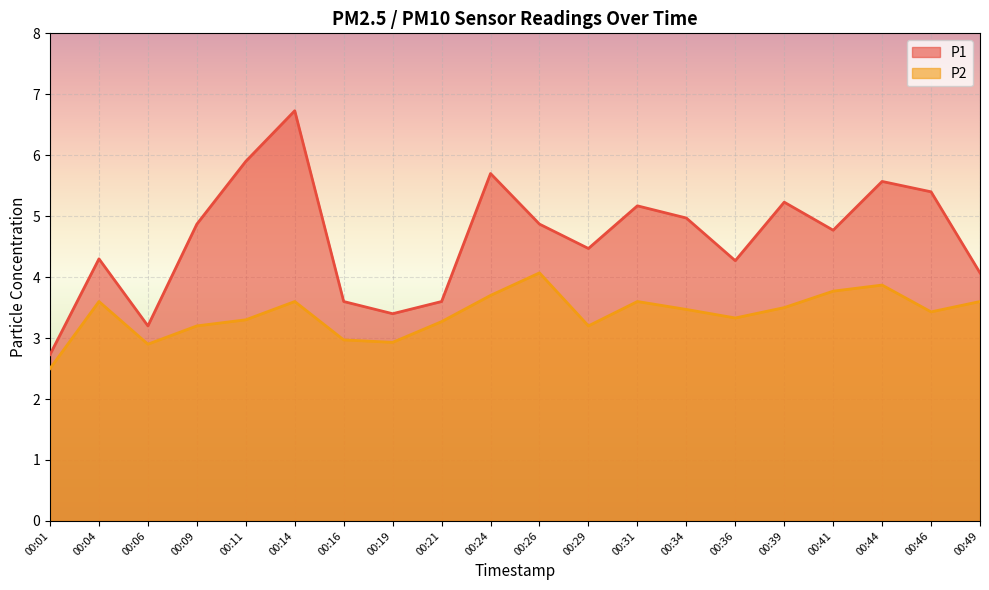

How many interior local valleys does the P1 series have?

5